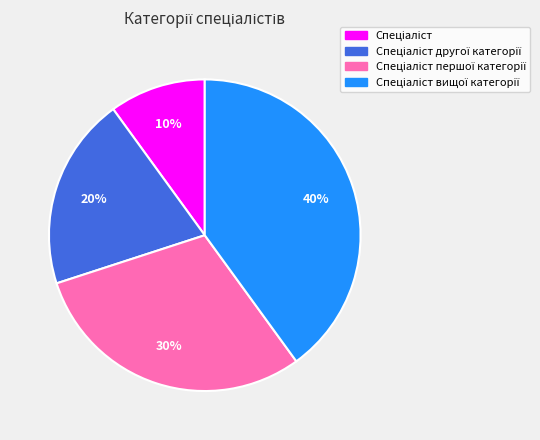

To the nearest percent, what is the average slice percentage?

25%